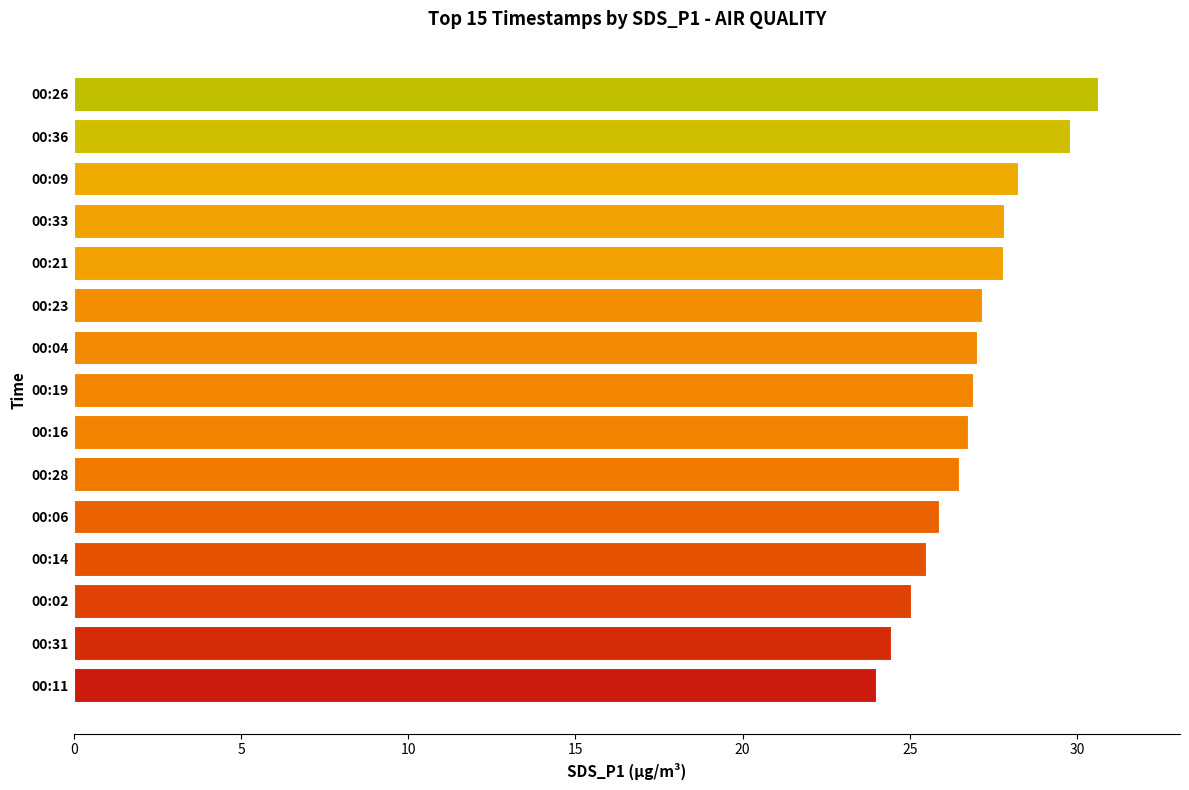

What is the average value?

26.9